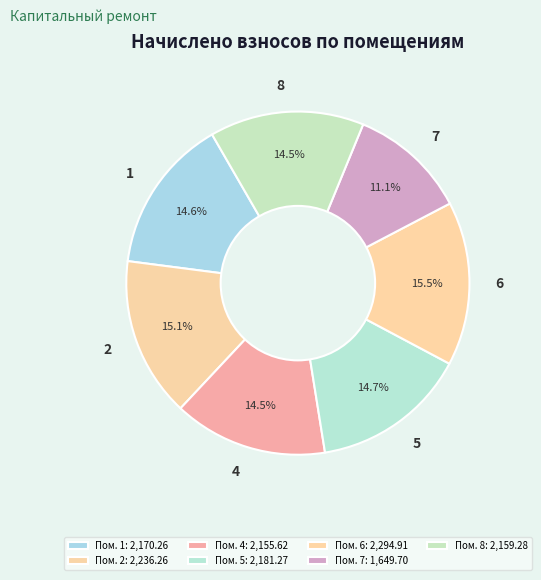

The 8 slice represents 3% of the pie. True or false?

False